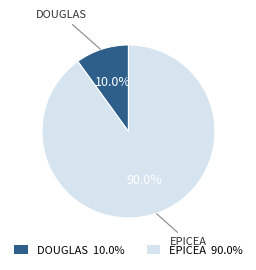

Rank the categories by value from highest to lowest.

EPICEA 90.0%, DOUGLAS 10.0%